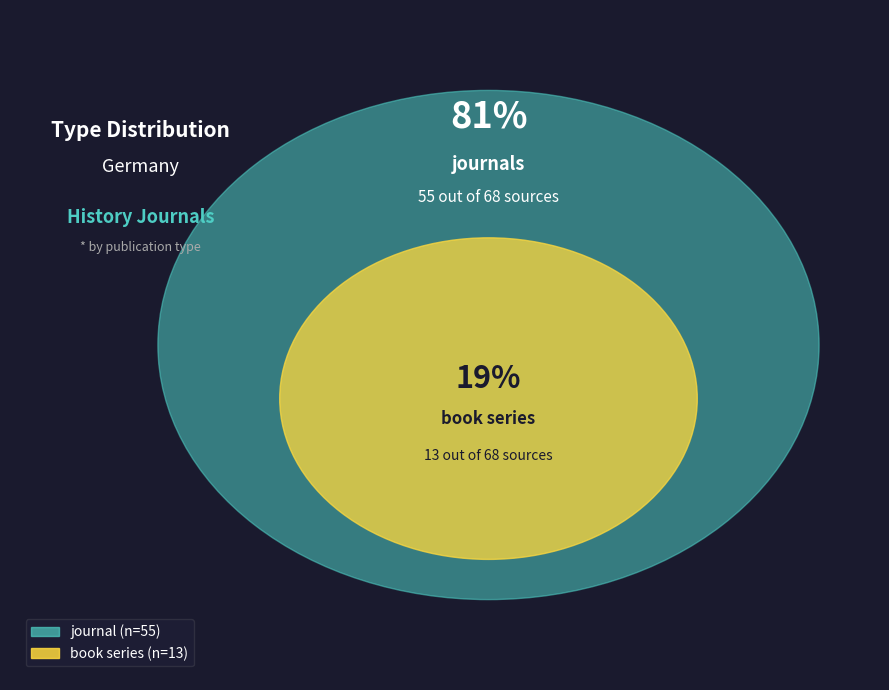

Count the number of slices in the pie.

2